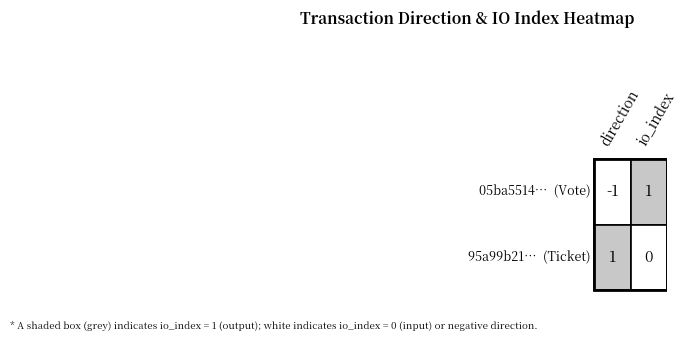

List the labels in order of 05ba5514a0db75f7b704740ccddf68f8586cbe4 value, largest first.

io_index, direction